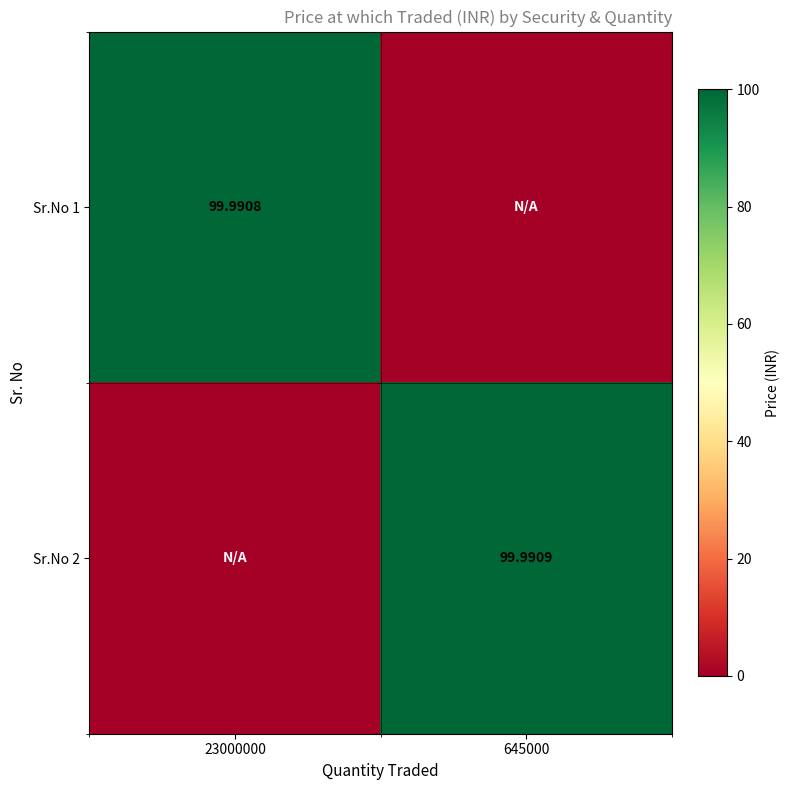

Is the value of Sr.No 1 at 23000000 greater than the value of Sr.No 2 at 645000?

No